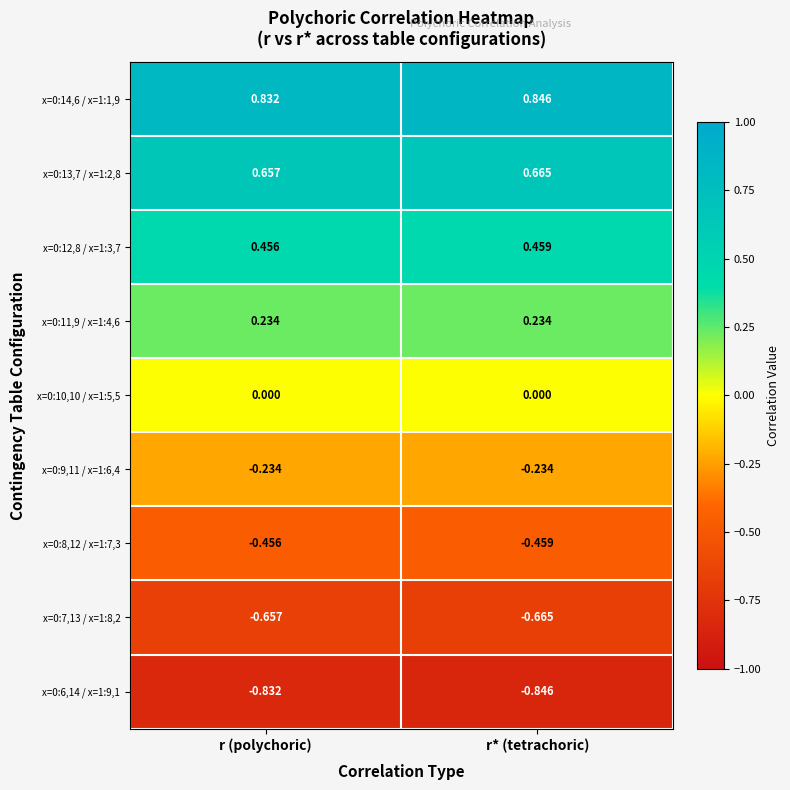

What is the spread (max minus min) of values at r* (tetrachoric)?

1.7